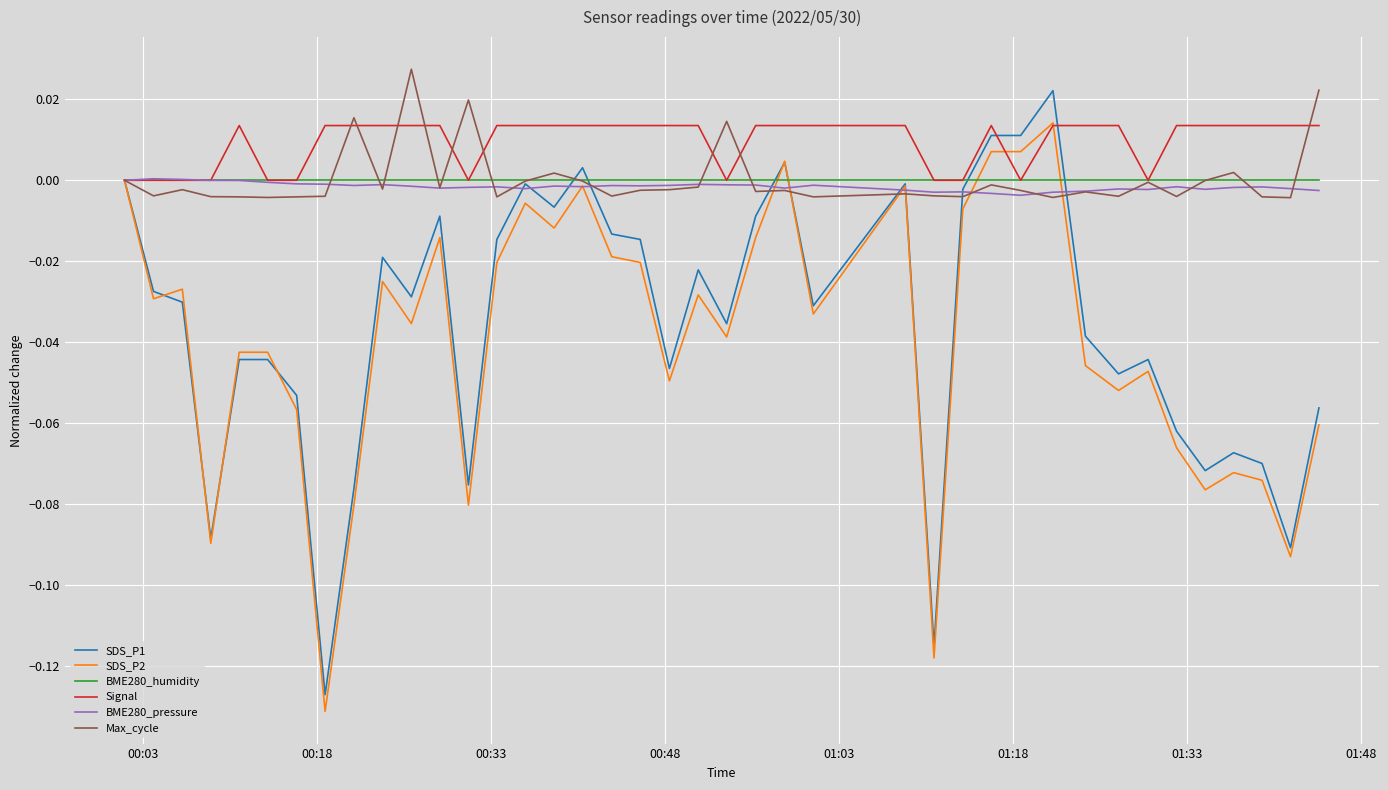

Which series has the largest range (max minus min)?

SDS_P1